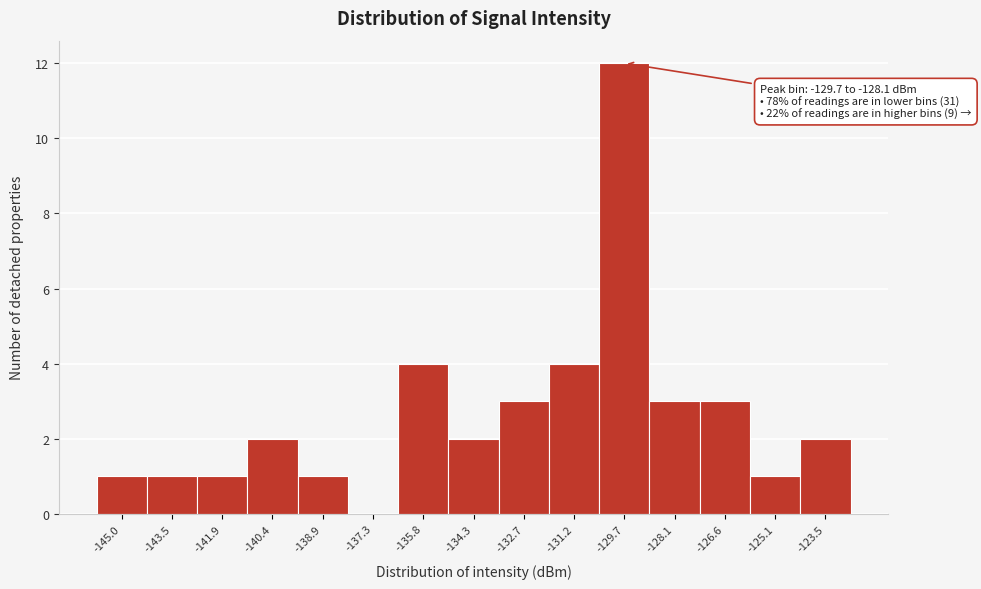

Reading left to right, extract all data points from this chart.

-145.0=1	-143.5=1	-141.9=1	-140.4=2	-138.9=1	-137.3=0	-135.8=4	-134.3=2	-132.7=3	-131.2=4	-129.7=12	-128.1=3	-126.6=3	-125.1=1	-123.5=2